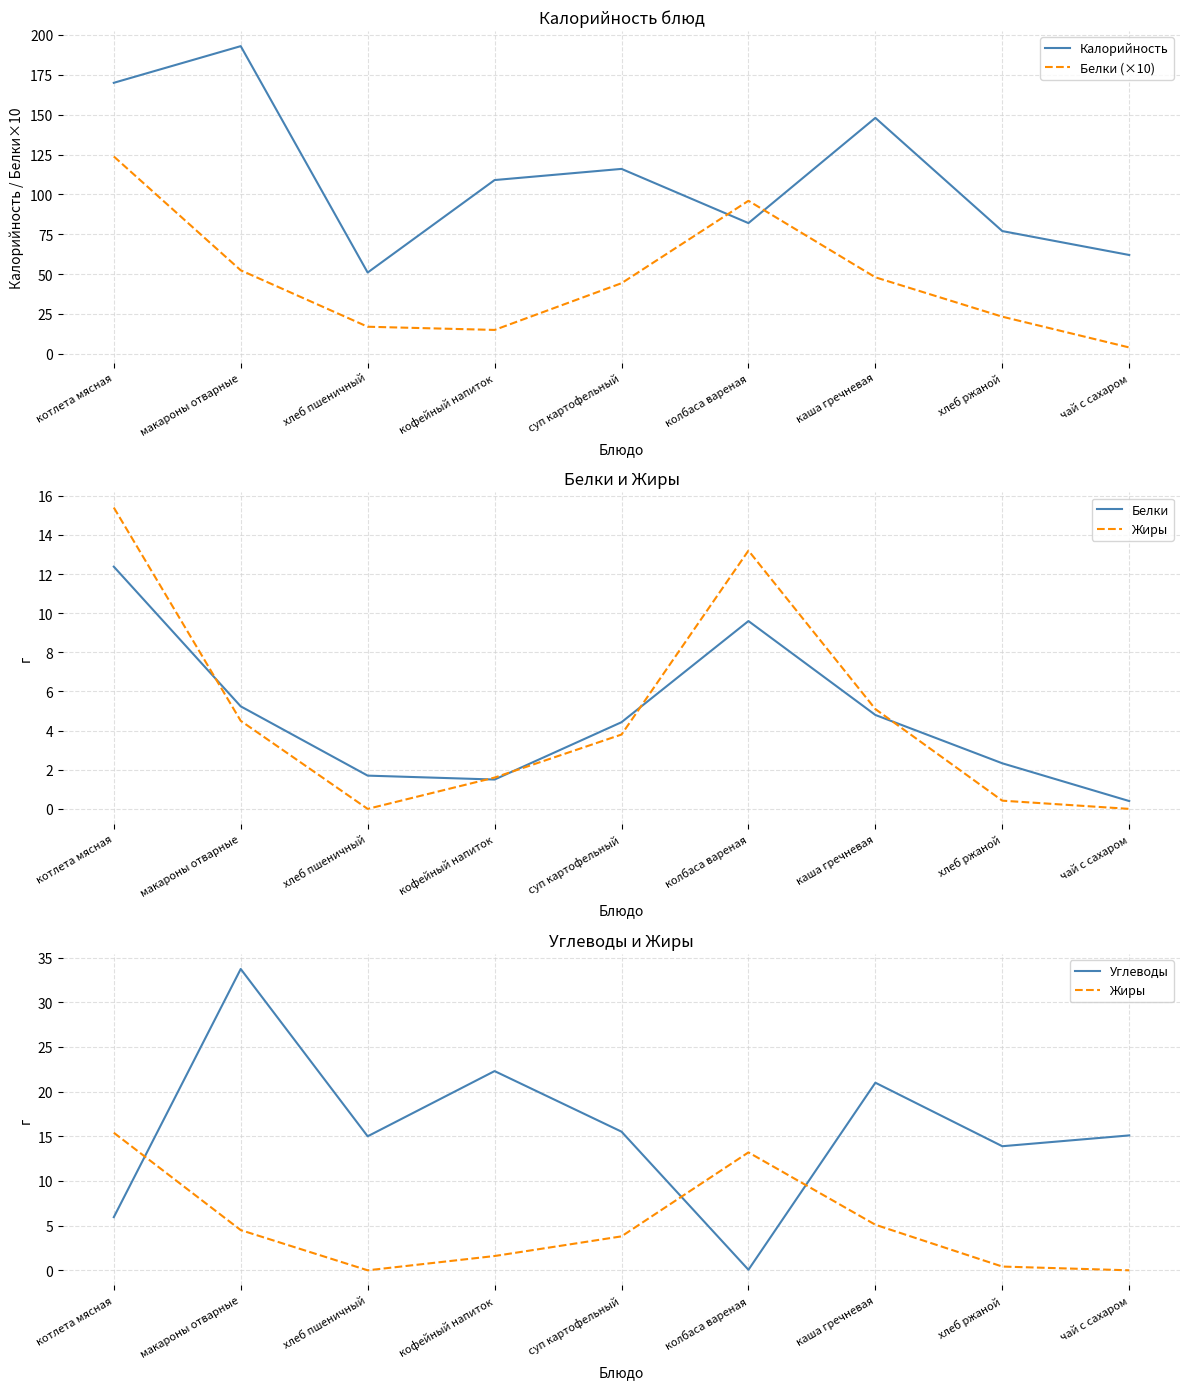

Reading left to right, transcribe all the data shown in this chart.

Калорийность: 170.0	193.0	51.0	109.0	116.0	82.0	148.0	77.0	62.0
Белки (×10): 123.8	52.4	17.0	15.0	44.3	96.0	48.0	23.3	4.0
Белки: 12.4	5.2	1.7	1.5	4.4	9.6	4.8	2.3	0.4
Жиры: 15.4	4.5	0.0	1.6	3.8	13.2	5.1	0.4	0.0
Углеводы: 6.0	33.7	15.0	22.3	15.5	0.1	21.0	13.9	15.1